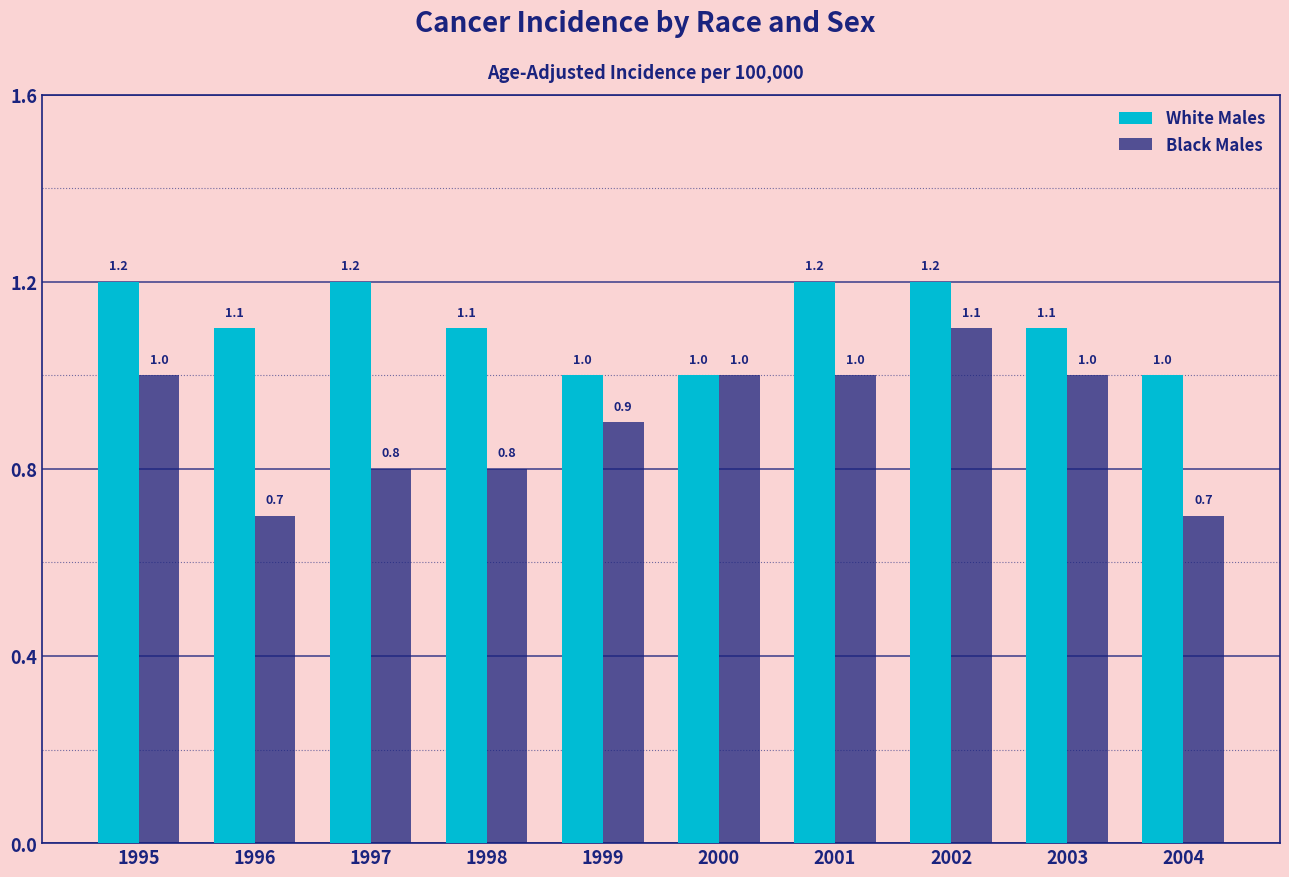

Reading left to right, transcribe all the data shown in this chart.

White Males: 1.2	1.1	1.2	1.1	1.0	1.0	1.2	1.2	1.1	1.0
Black Males: 1.0	0.7	0.8	0.8	0.9	1.0	1.0	1.1	1.0	0.7